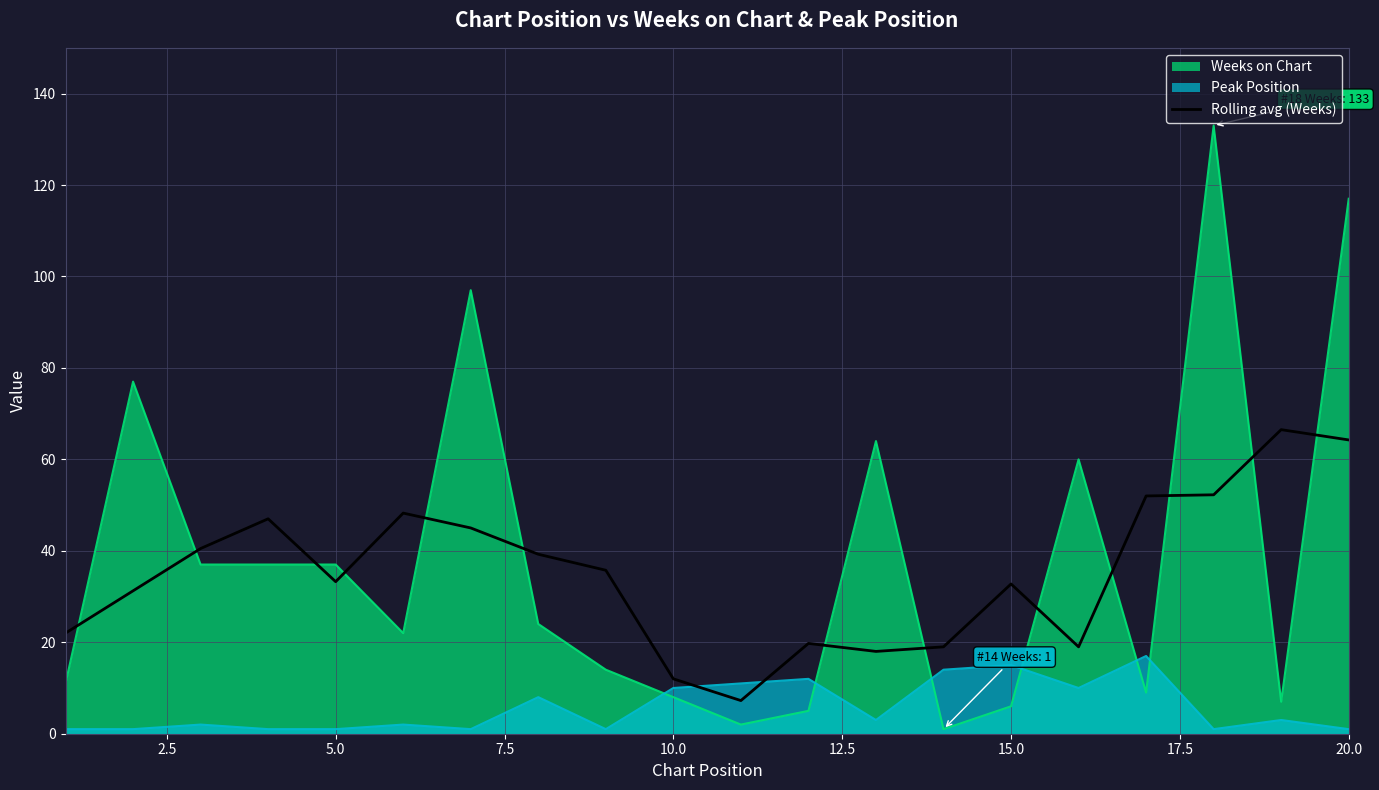

What is the smallest value displayed?

1.0